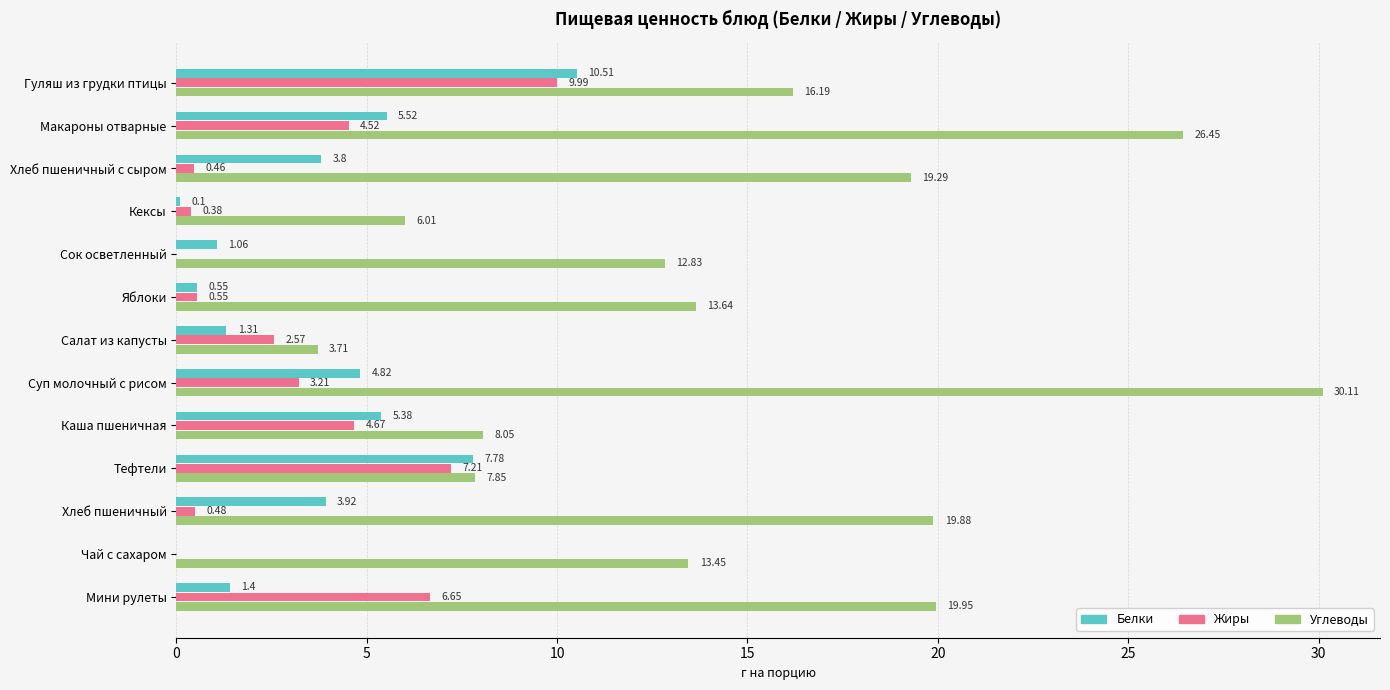

Between Каша пшеничная and Тефтели, which series saw the biggest shift?

Жиры